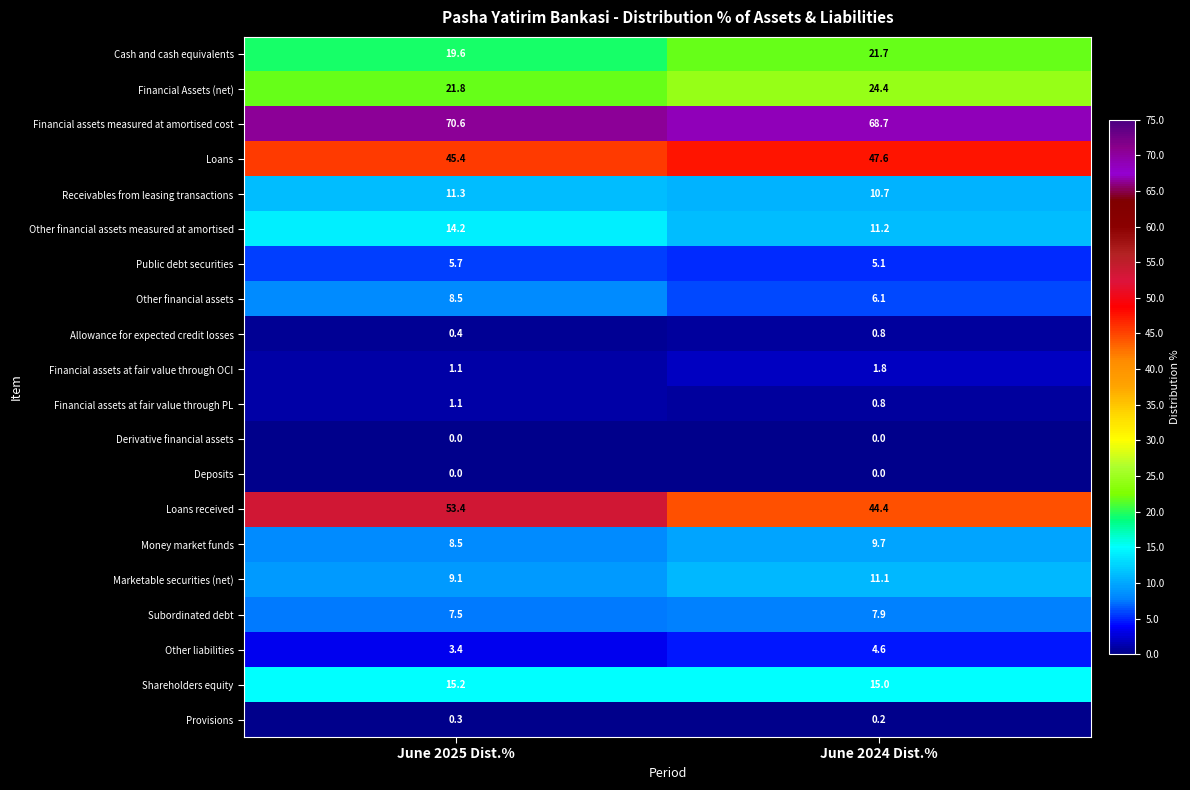

What is the highest value of the Shareholders equity series?

15.2